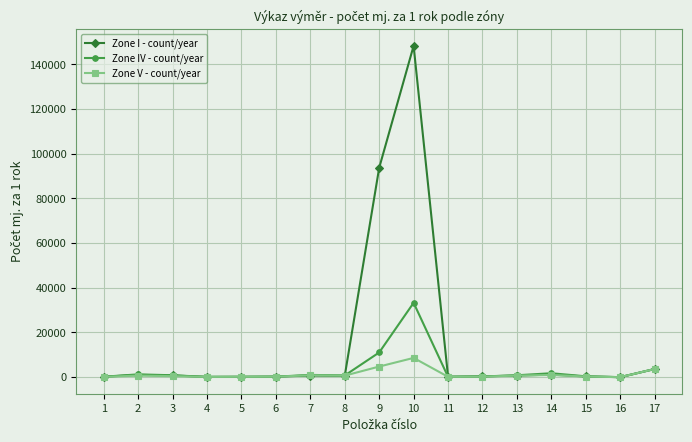

At which category is the sum across all series the highest?

10